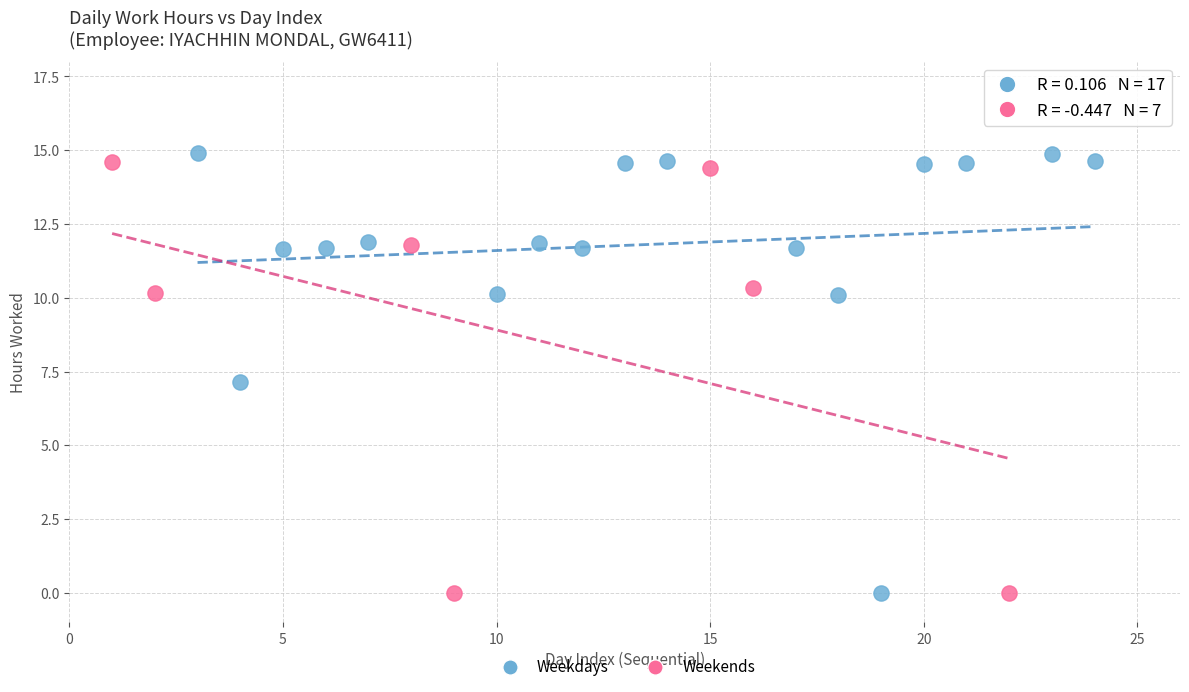

What are all the series names shown in the legend?

Weekdays, Weekends